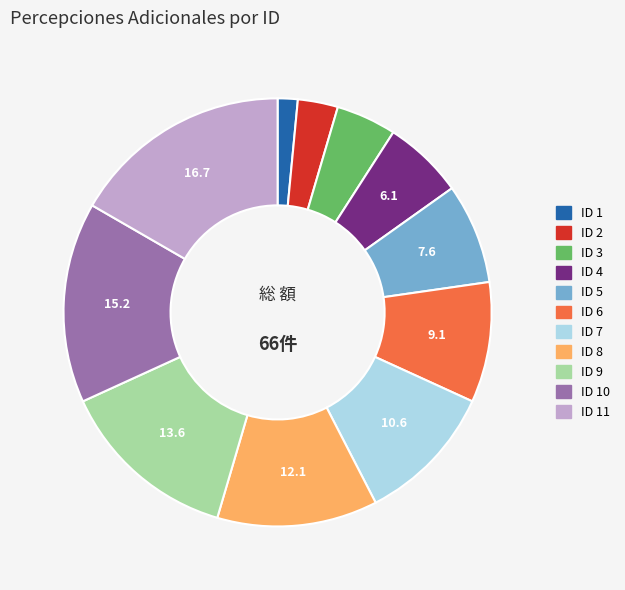

Is there a majority slice in this chart?

No